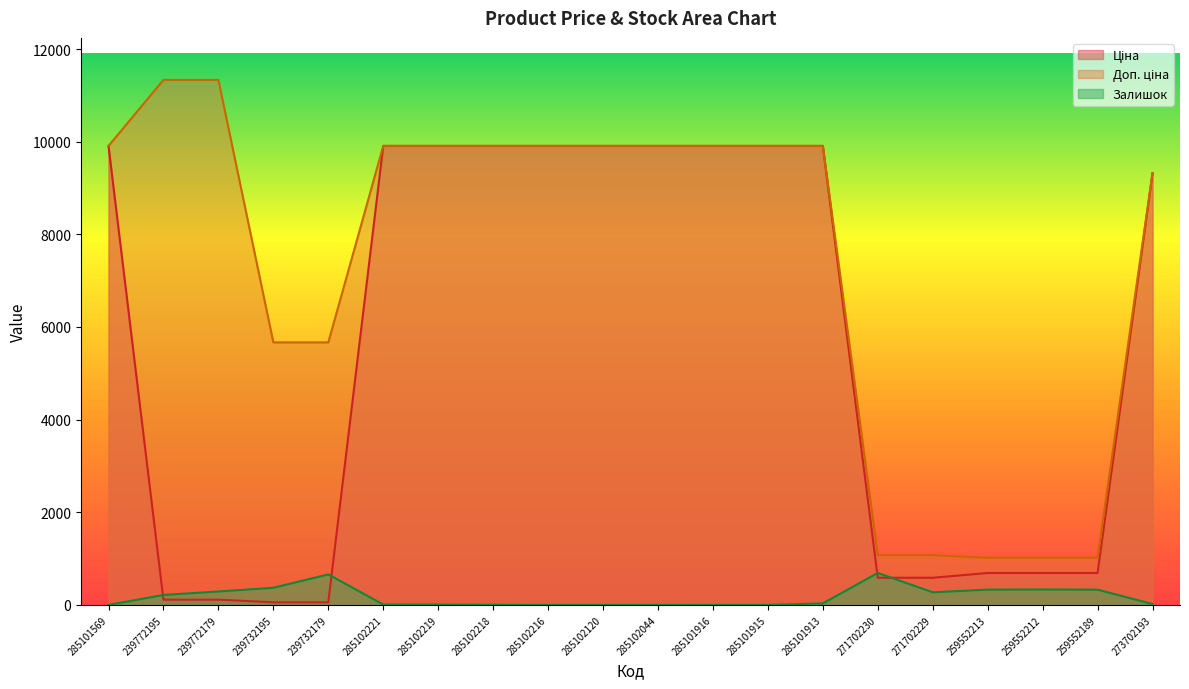

Reading left to right, what are all the values shown in this chart?

Ціна: 285101569=9908.5	239772195=113.3	239772179=113.3	239732195=56.7	239732179=56.7	285102221=9908.5	285102219=9908.5	285102218=9908.5	285102216=9908.5	285102120=9908.5	285102044=9908.5	285101916=9908.5	285101915=9908.5	285101913=9908.5	271702230=586.0	271702229=586.0	259552213=689.1	259552212=689.1	259552189=689.1	273702193=9321.4
Доп. ціна: 285101569=9908.5	239772195=11334.0	239772179=11334.0	239732195=5667.0	239732179=5667.0	285102221=9908.5	285102219=9908.5	285102218=9908.5	285102216=9908.5	285102120=9908.5	285102044=9908.5	285101916=9908.5	285101915=9908.5	285101913=9908.5	271702230=1074.5	271702229=1074.5	259552213=1017.8	259552212=1017.8	259552189=1017.8	273702193=9321.4
Залишок: 285101569=0.0	239772195=215.0	239772179=290.0	239732195=370.0	239732179=658.0	285102221=8.0	285102219=7.0	285102218=3.0	285102216=0.0	285102120=0.0	285102044=1.0	285101916=0.0	285101915=0.0	285101913=33.0	271702230=690.0	271702229=272.0	259552213=330.0	259552212=333.0	259552189=329.0	273702193=19.0